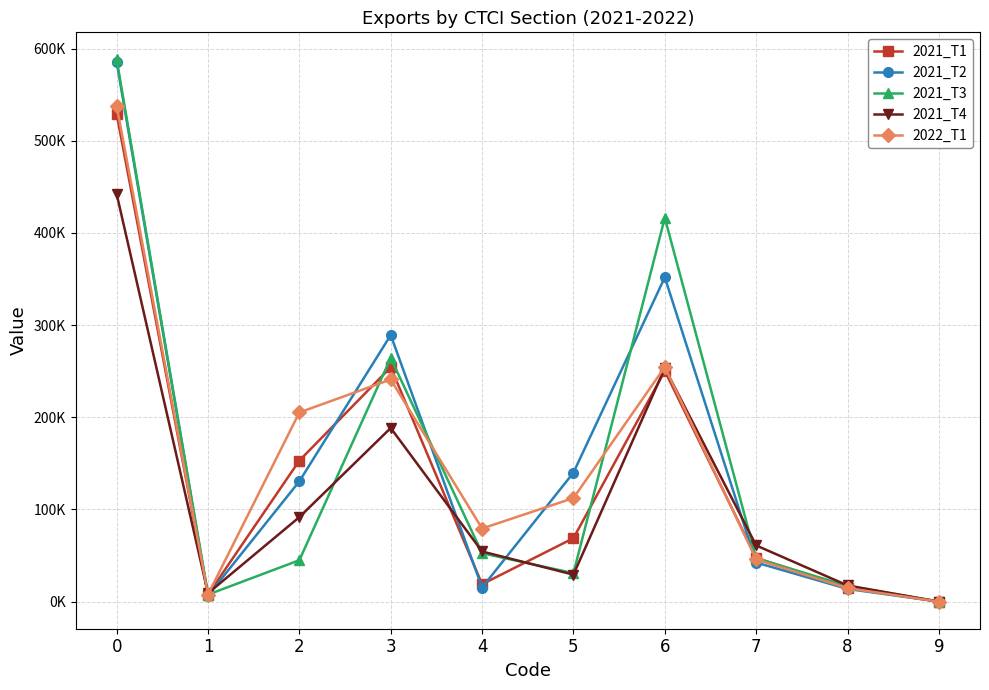

What are all the series names shown in the legend?

2021_T1, 2021_T2, 2021_T3, 2021_T4, 2022_T1